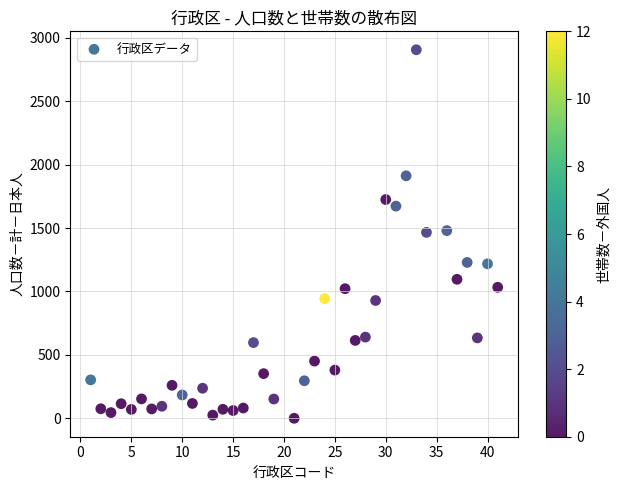

What is the range of Y values (max minus min)?

2906